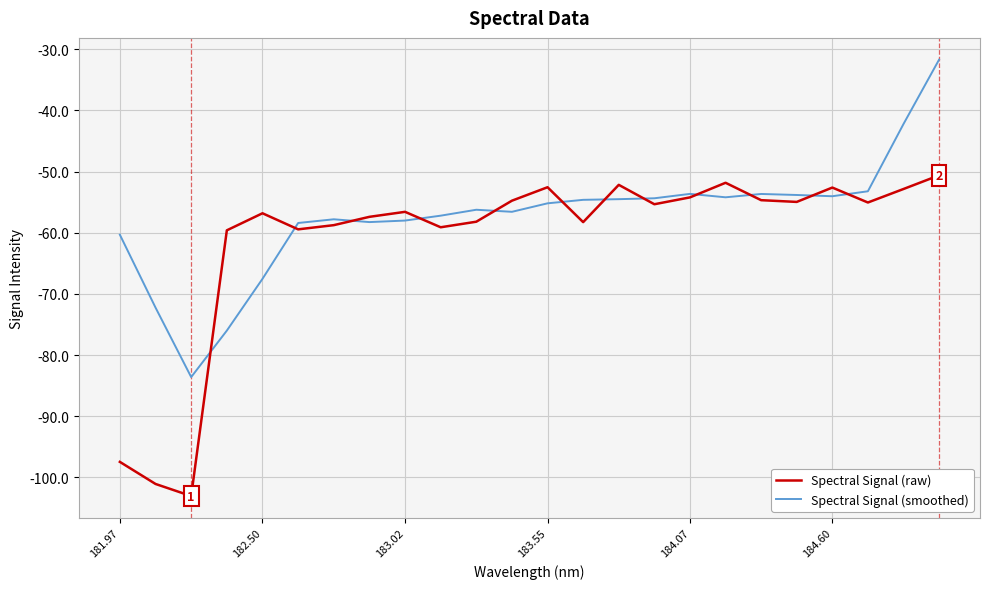

How many values in the Spectral Signal (smoothed) series exceed -55?

11